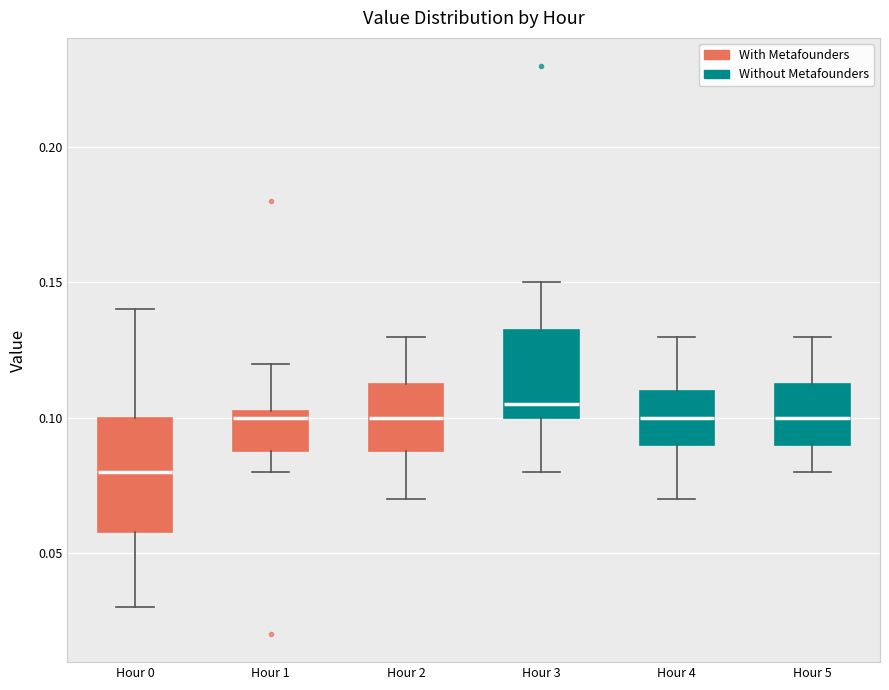

Reading left to right, read every box against the y-axis: the position of its median line, the range the box covers, and the ends of its whiskers. The values are not printed on the chart, so give them approximately, as read against the axis.

Hour 0: median 0.080, box 0.060 to 0.100, whiskers 0.030 to 0.140
Hour 1: median 0.100, box 0.090 to 0.105, whiskers 0.080 to 0.120
Hour 2: median 0.100, box 0.090 to 0.115, whiskers 0.070 to 0.130
Hour 3: median 0.105, box 0.100 to 0.135, whiskers 0.080 to 0.150
Hour 4: median 0.100, box 0.090 to 0.110, whiskers 0.070 to 0.130
Hour 5: median 0.100, box 0.090 to 0.115, whiskers 0.080 to 0.130